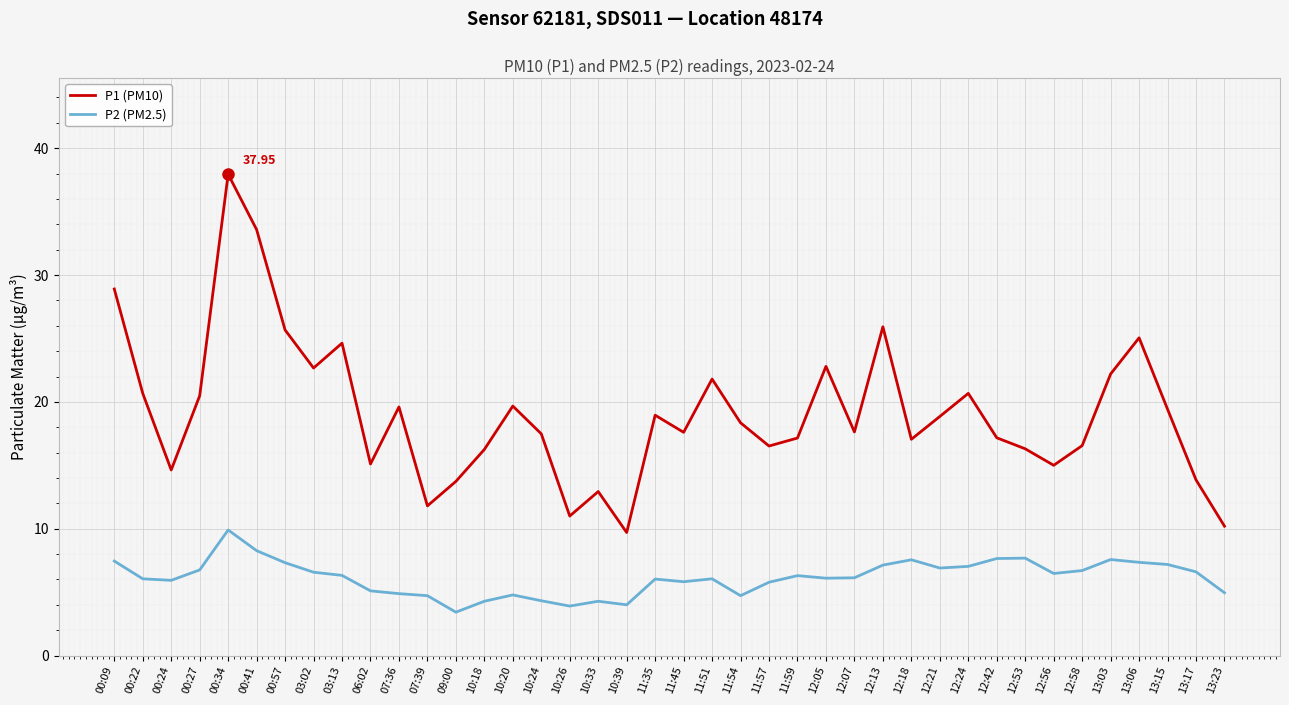

What value does the P2 (PM2.5) series have at 11:59?

6.3